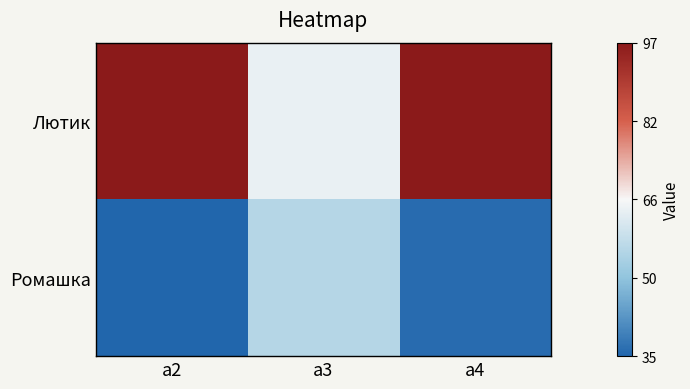

Reading right to left, what are all the values shown in this chart?

Лютик: а4=97	а3=64	а2=97
Ромашка: а4=36	а3=56	а2=35